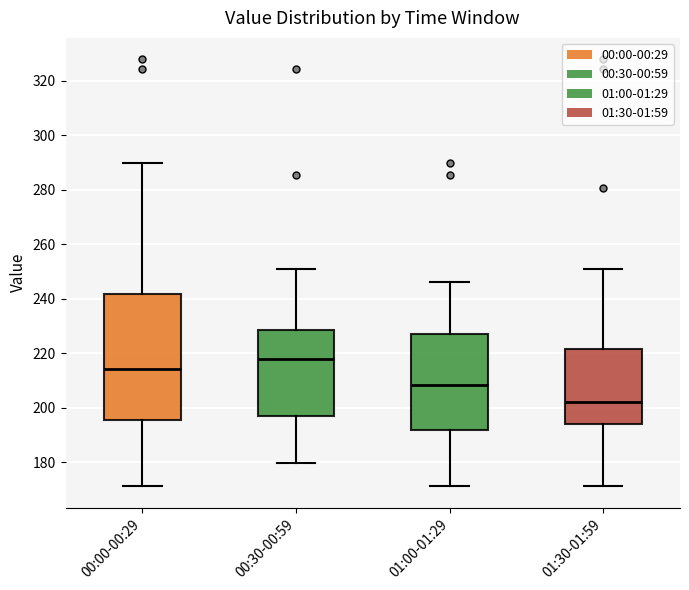

Which box's median line is the lowest?

01:30-01:59